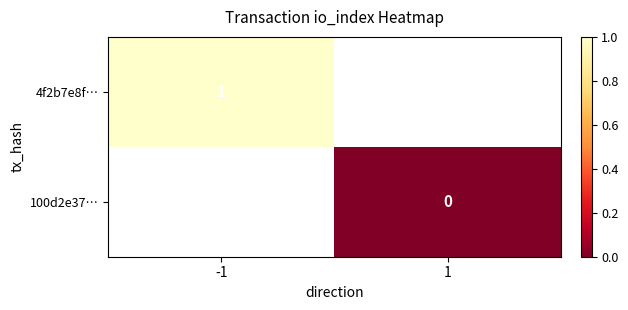

Is it true that 100d2e37… equals 0.0 at 1?

True